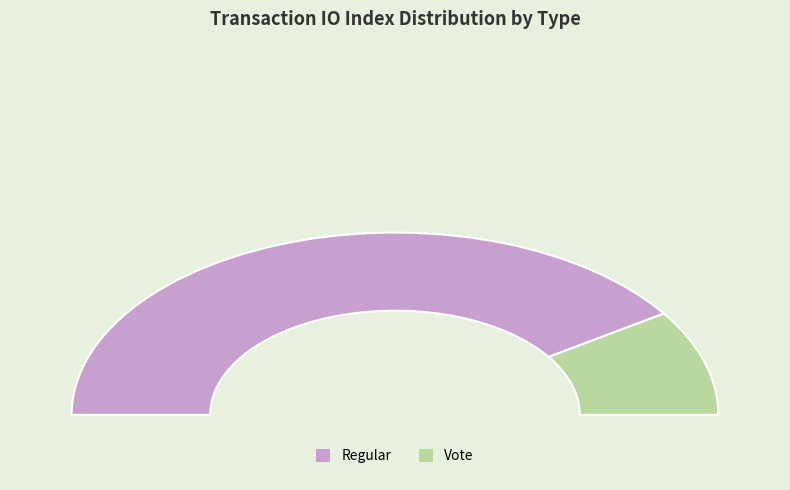

What is the largest slice in the pie chart?

Regular